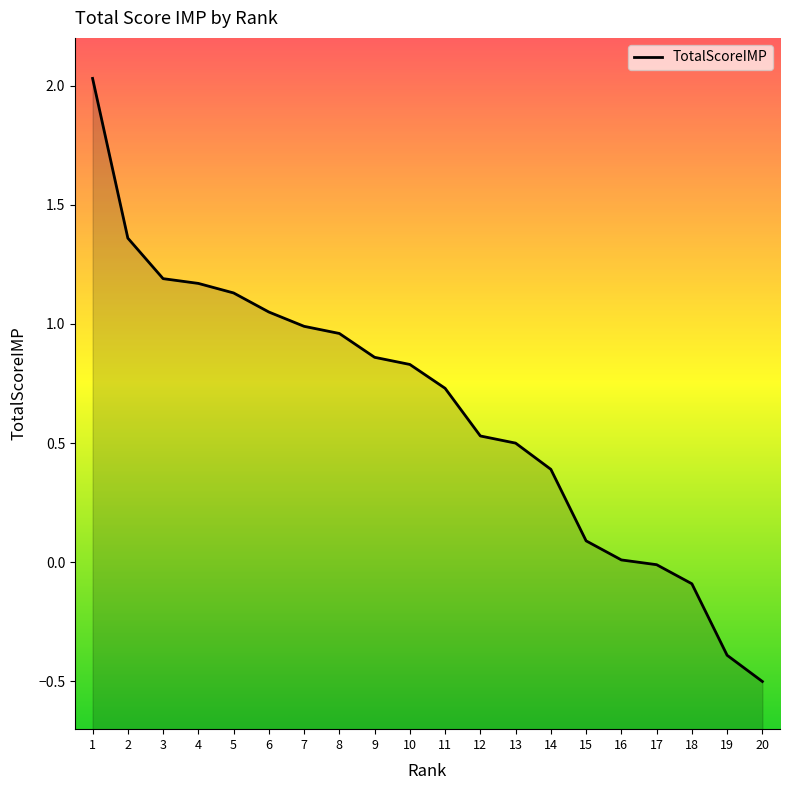

What is the sum of the values at 9 and 16?

0.9